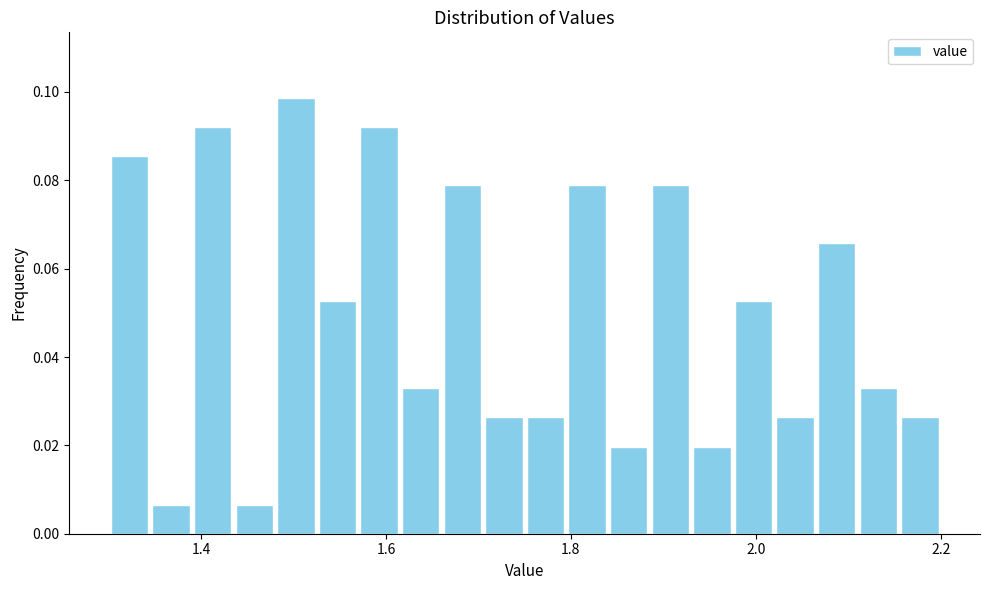

Read against the x-axis, roughly where is the centre of the tallest bar?

1.50